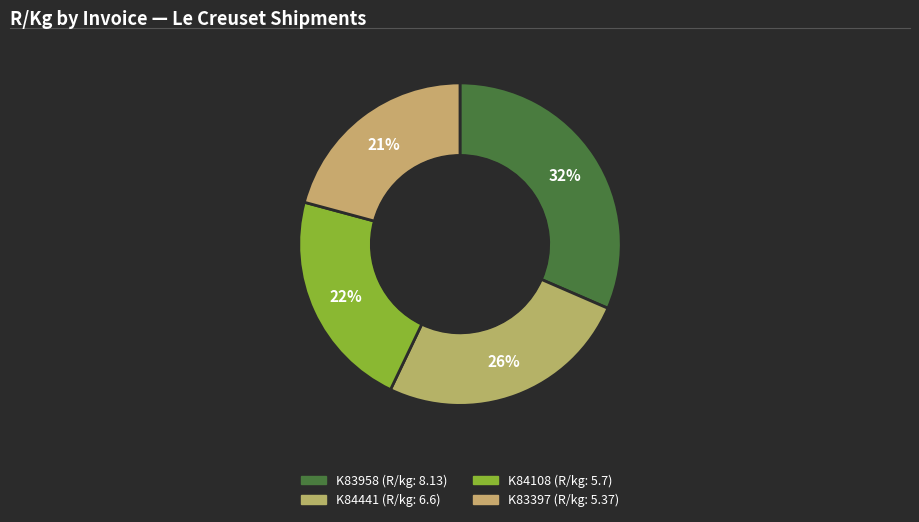

What is the smallest slice in the pie chart?

K83397 (5.37)